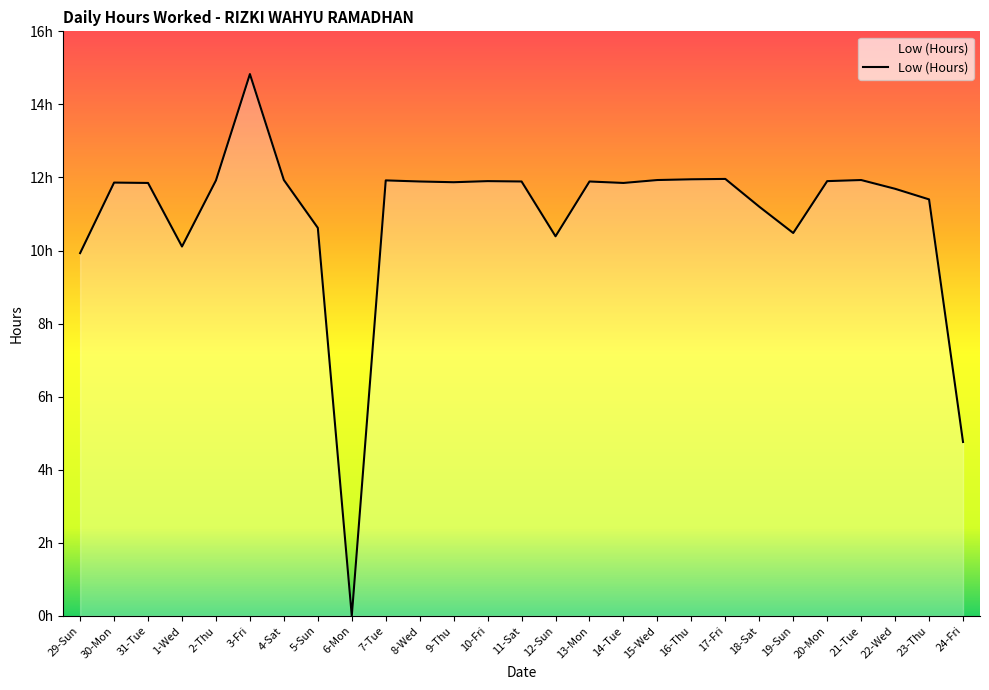

Reading left to right, extract all data points from this chart.

9.9	11.9	11.8	10.1	11.9	14.8	11.9	10.6	0.0	11.9	11.9	11.9	11.9	11.9	10.4	11.9	11.8	11.9	11.9	12.0	11.2	10.5	11.9	11.9	11.7	11.4	4.8